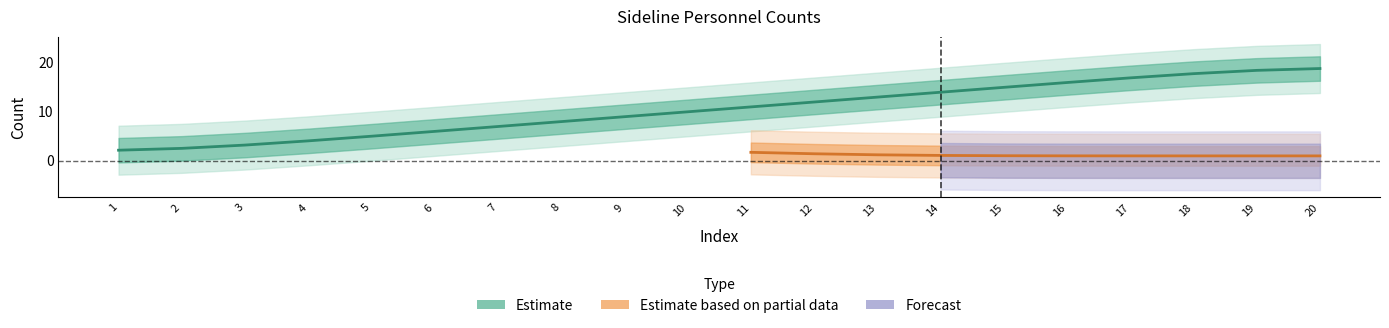

What is the sum of the Cheerleaders values at 18 and 15?

33